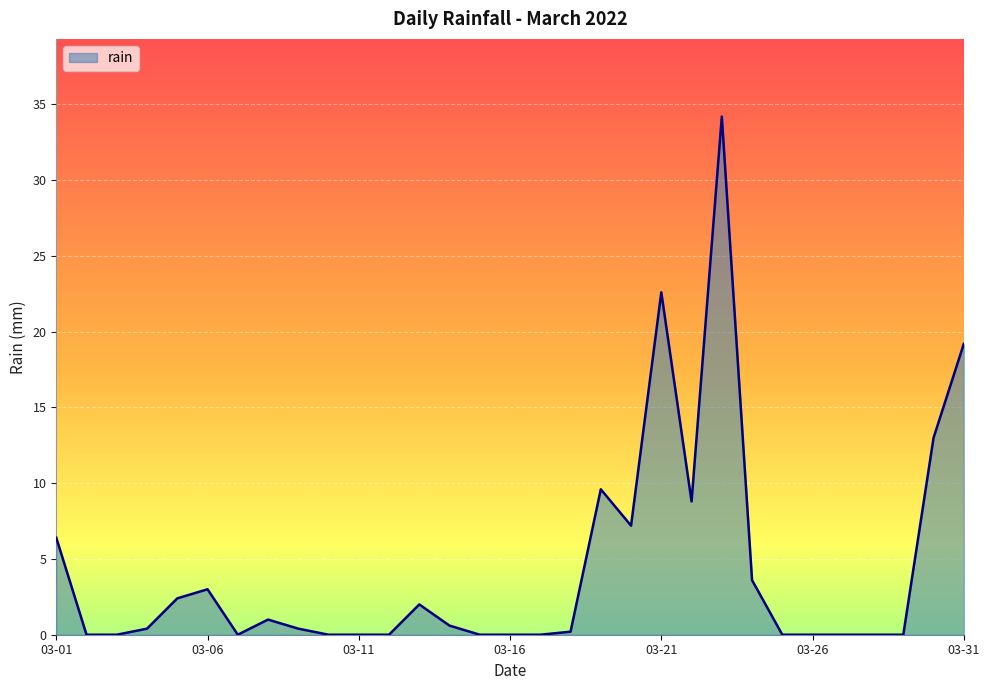

What is the greatest value displayed?

34.2